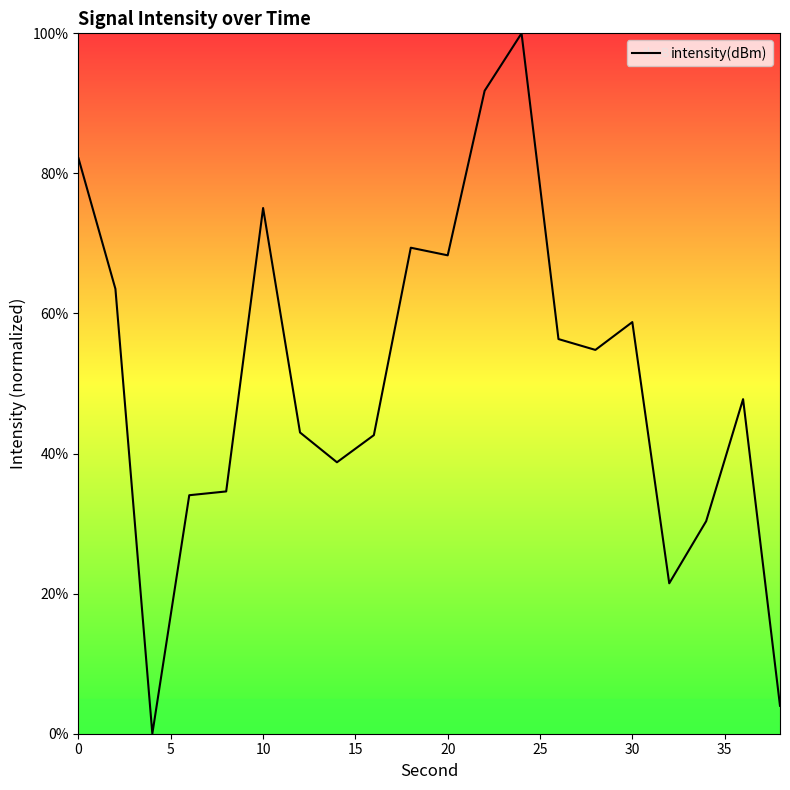

What is the difference between the maximum and minimum values?

100.0